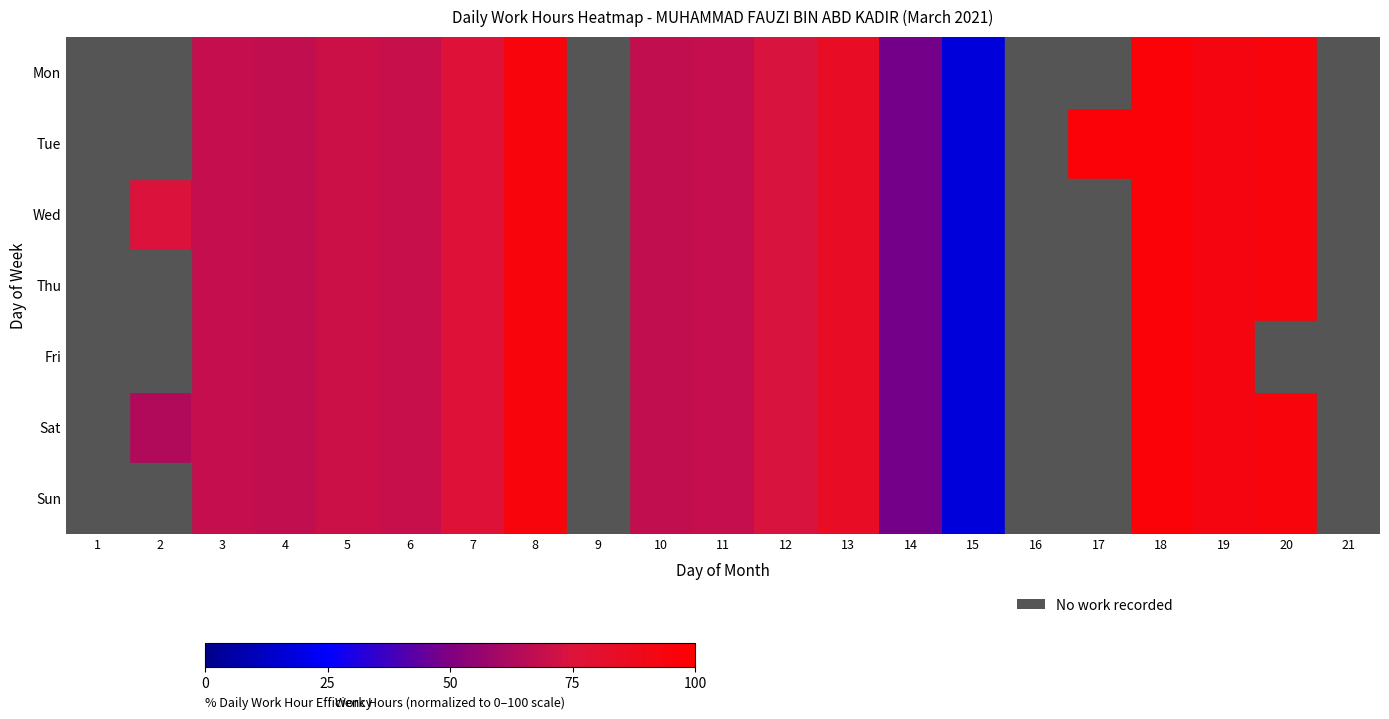

What is the smallest value displayed?

17.3